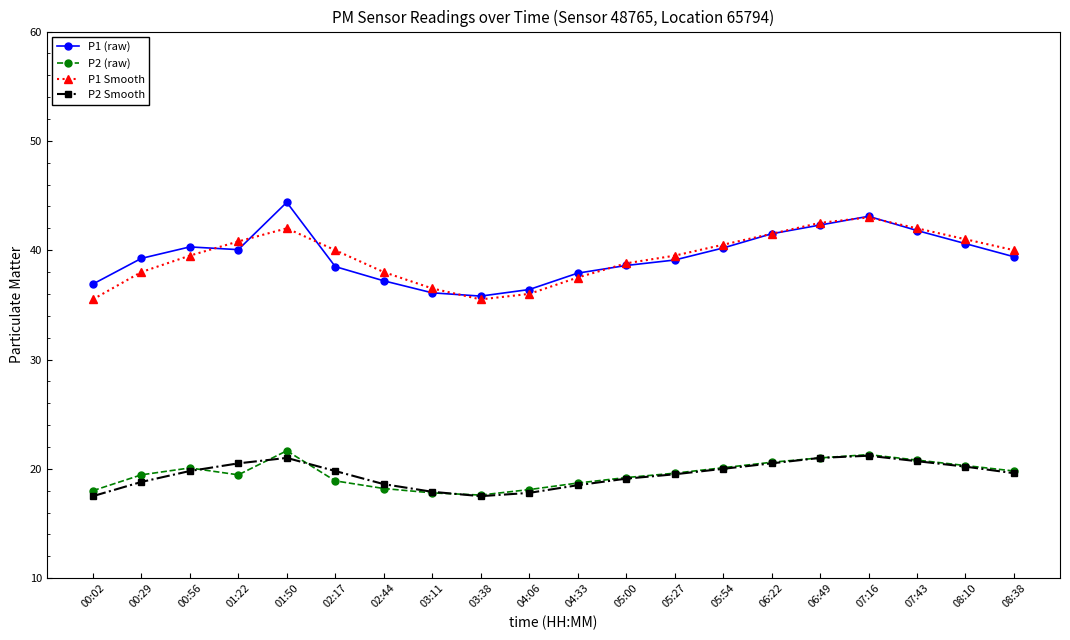

Rank the series by their maximum value, from lowest to highest.

P2 Smooth, P2 (raw), P1 Smooth, P1 (raw)